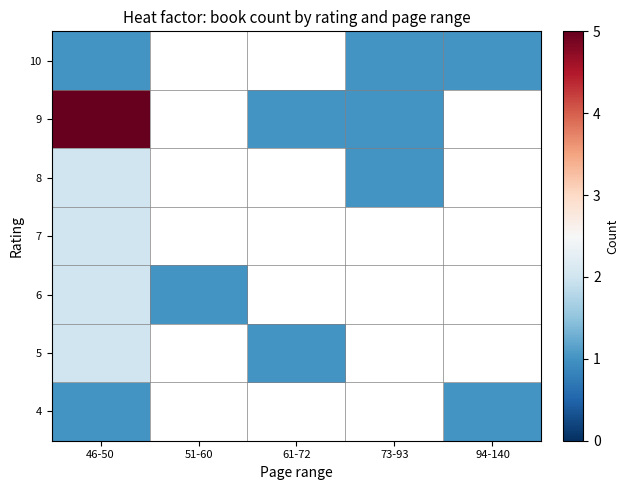

Is it true that 5 equals 1.0 at 61-72?

True